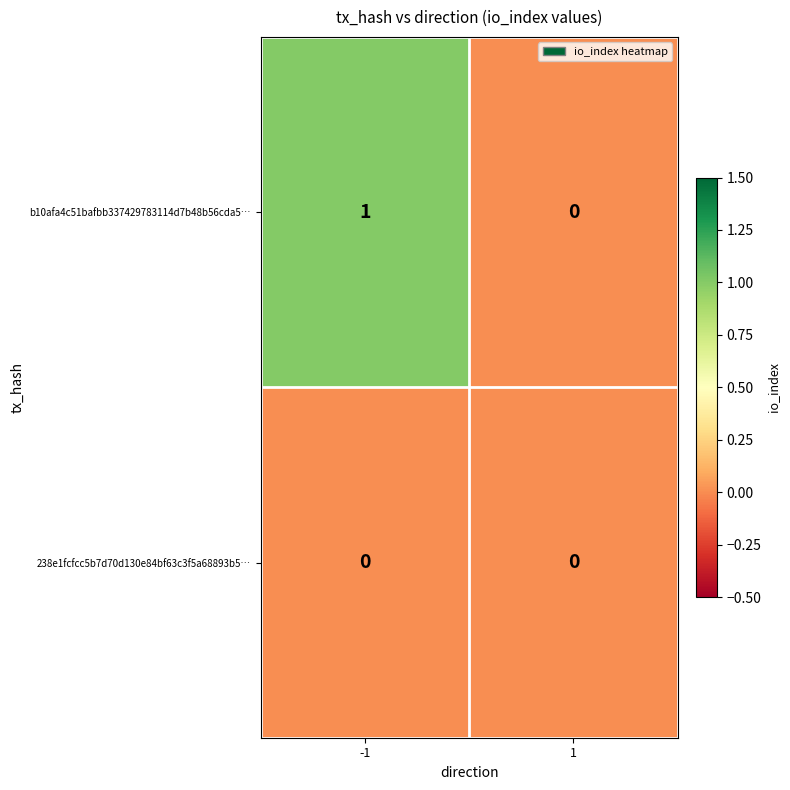

At which category is the sum across all series the highest?

-1